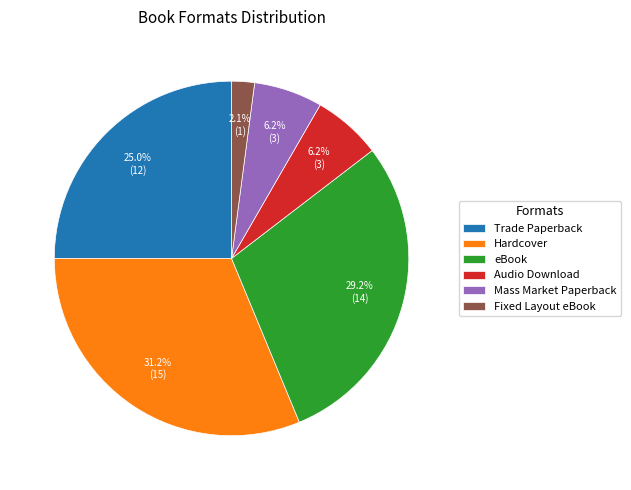

To the nearest percent, what portion does Hardcover represent?

31%